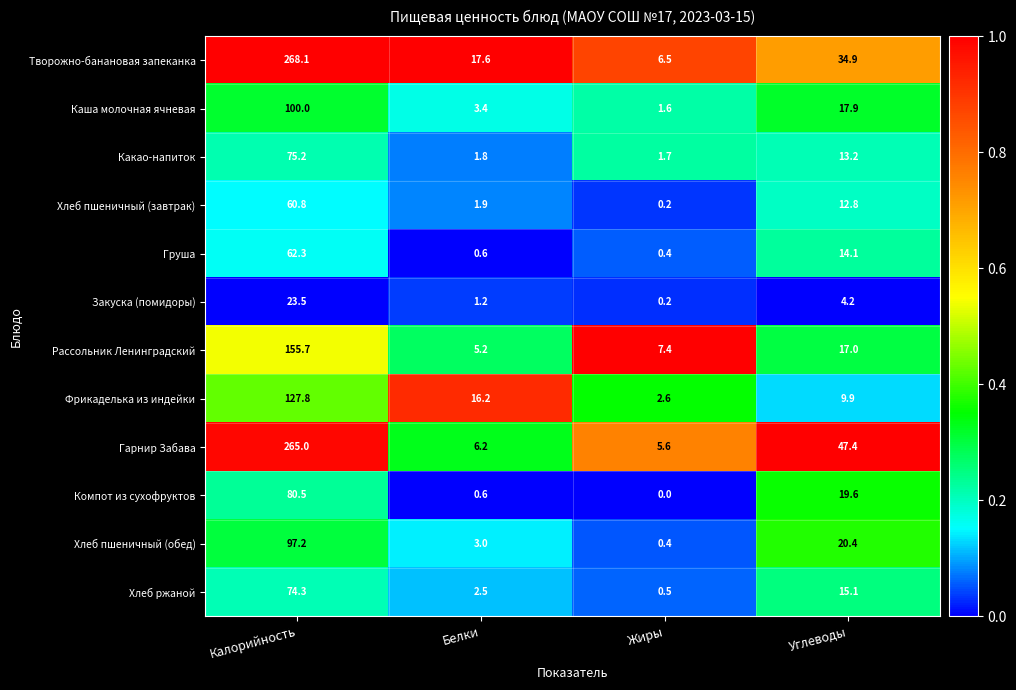

List the series in order of their peak value, lowest first.

Закуска (помидоры), Хлеб пшеничный (завтрак), Груша, Хлеб ржаной, Какао-напиток, Компот из сухофруктов, Хлеб пшеничный (обед), Каша молочная ячневая, Фрикаделька из индейки, Рассольник Ленинградский, Гарнир Забава, Творожно-банановая запеканка